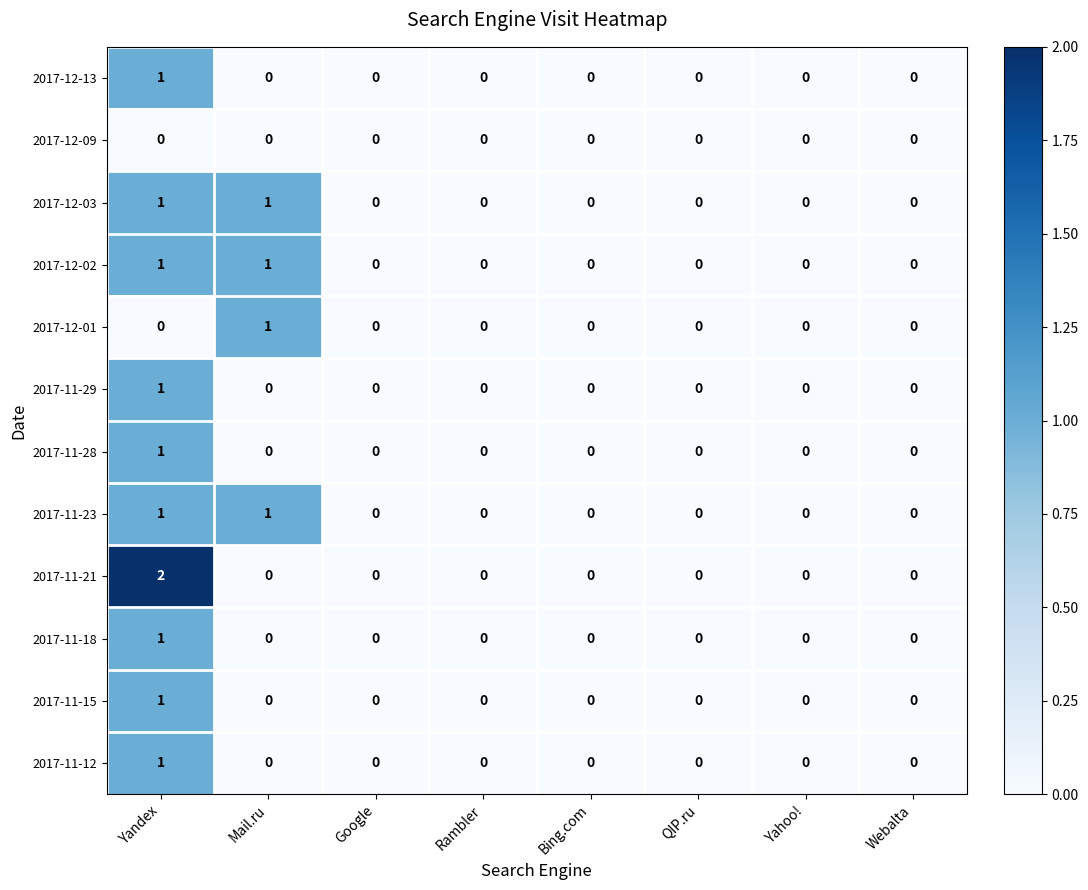

Which series has the widest spread of values?

2017-11-21